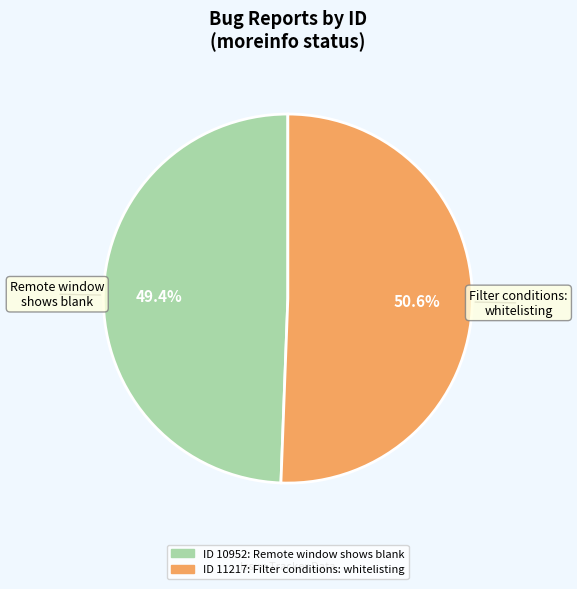

Does any single category account for the majority?

Yes